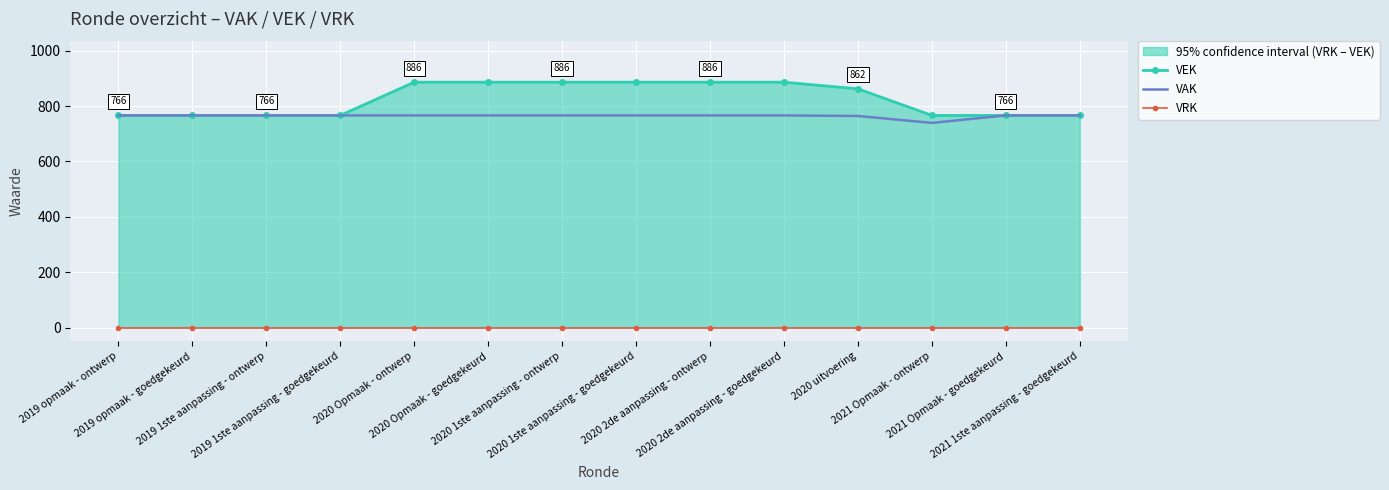

True or false: VRK and VEK cross at least once.

False